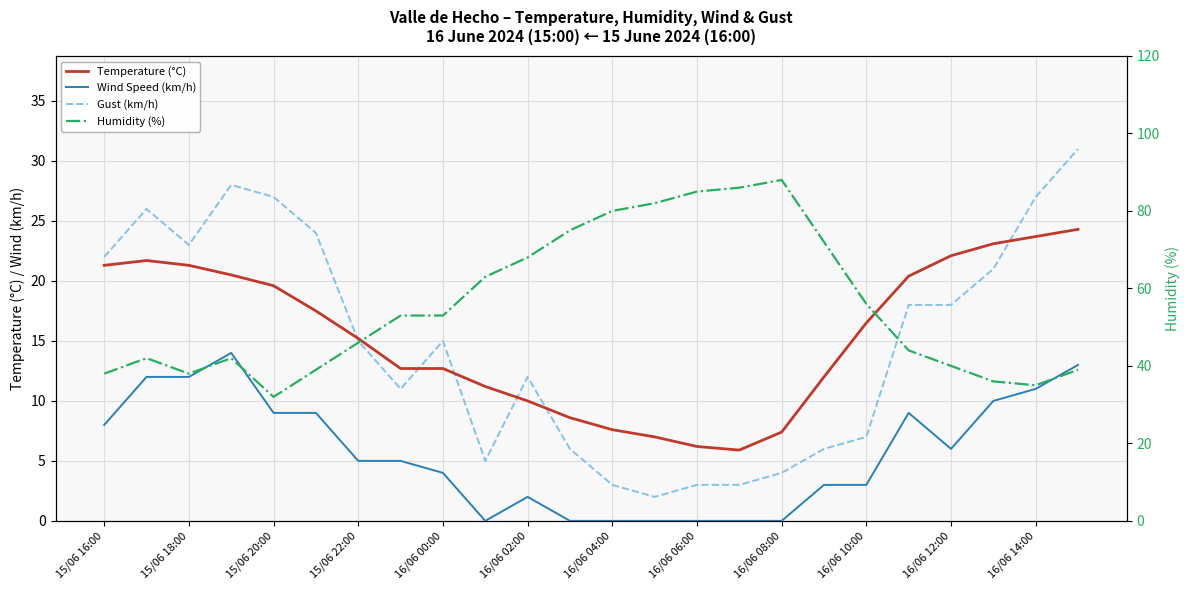

How many data points in Gust (km/h) are above 15?

11